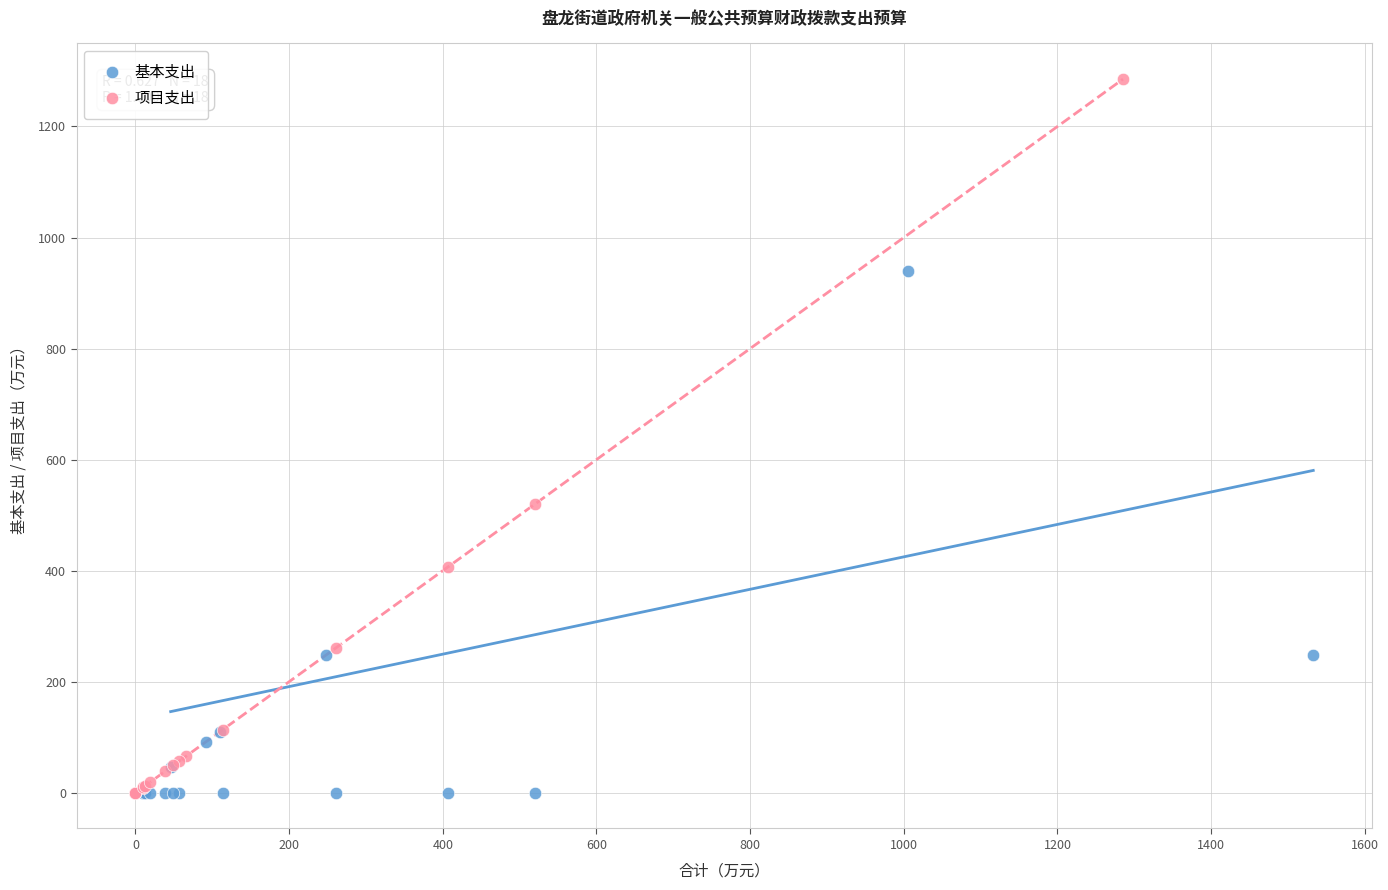

What are all the series names shown in the legend?

基本支出, 项目支出